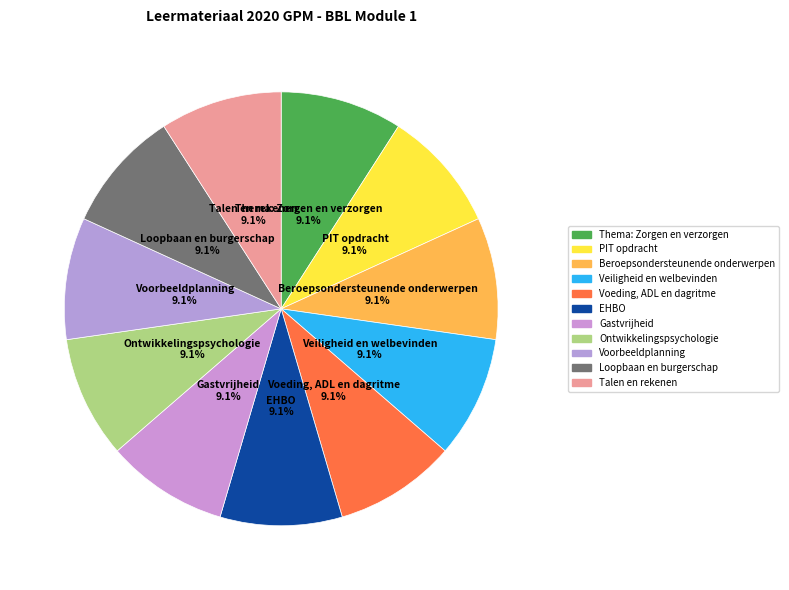

Count the number of slices in the pie.

11